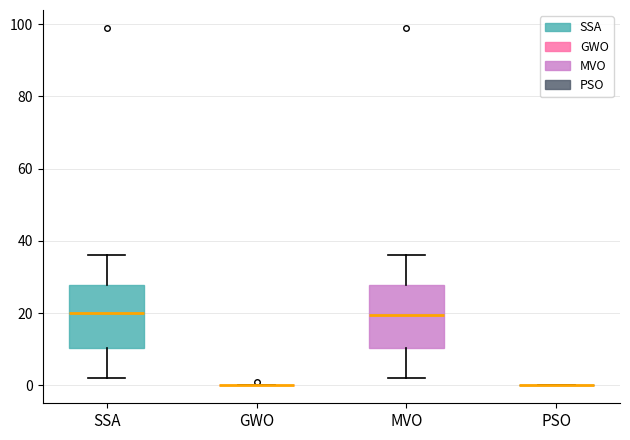

Reading left to right, read every box against the y-axis: the position of its median line, the range the box covers, and the ends of its whiskers. The values are not printed on the chart, so give them approximately, as read against the axis.

SSA: median 20, box 10 to 28, whiskers 2 to 36
GWO: box collapsed to a line at 0, whiskers 0 to 0
MVO: median 20, box 10 to 28, whiskers 2 to 36
PSO: box collapsed to a line at 0, whiskers 0 to 0